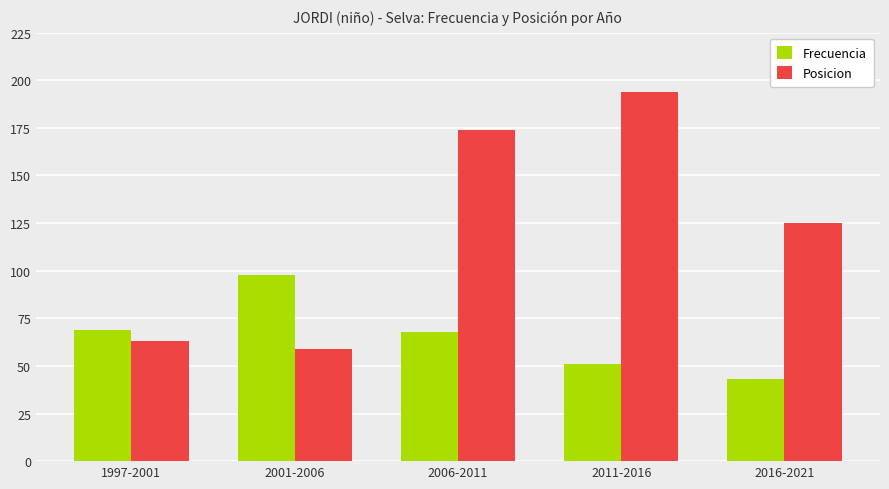

At 2011-2016, list the series in order from largest to smallest.

Posicion, Frecuencia